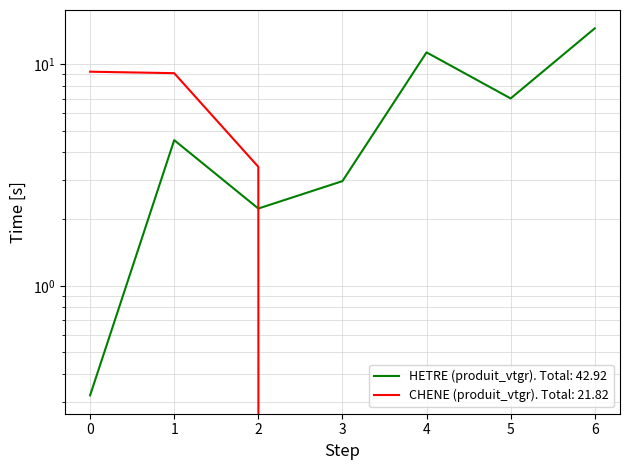

What is the minimum value for HETRE (produit_vtgr)?

0.3